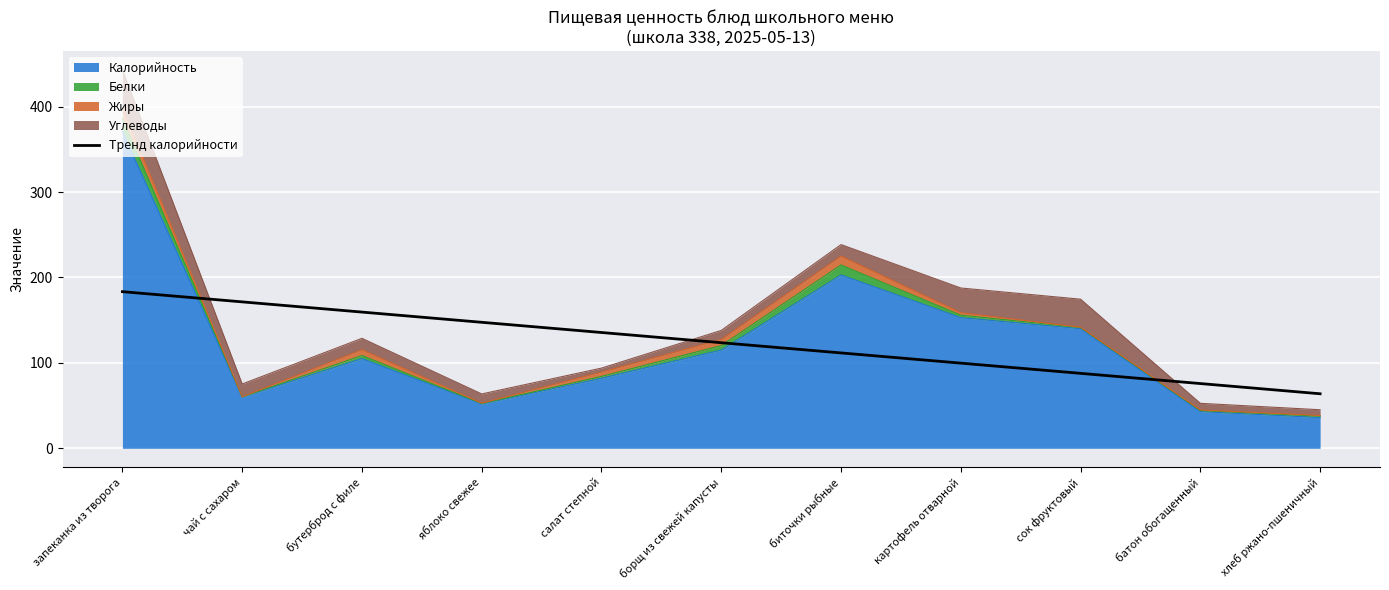

Reading right to left, transcribe all the data shown in this chart.

хлеб ржано-пшеничный=63.9	батон обогащенный=75.8	сок фруктовый=87.8	картофель отварной=99.7	биточки рыбные=111.7	борщ из свежей капусты=123.6	салат степной=135.6	яблоко свежее=147.5	бутерброд с филе=159.5	чай с сахаром=171.5	запеканка из творога=183.4